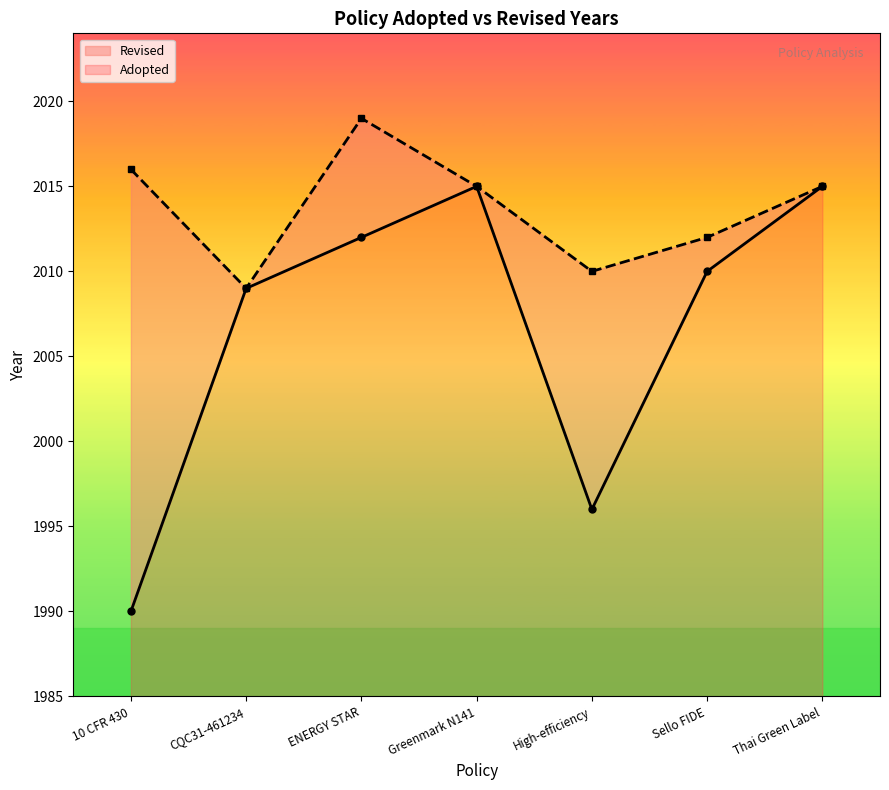

True or false: the data shows 2015 at Thai Green Label.

True